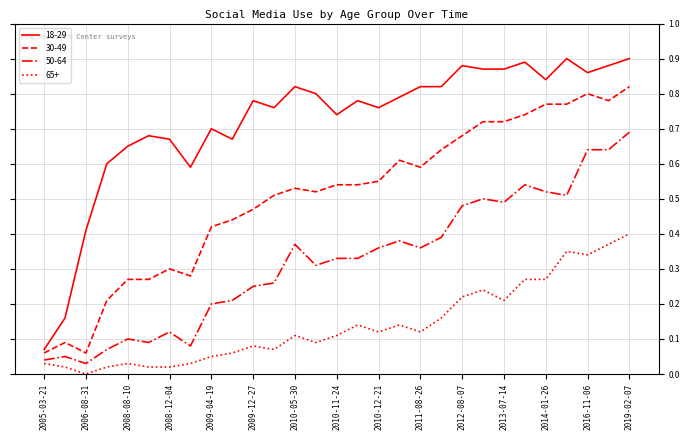

List the series in order of their peak value, lowest first.

65+, 50-64, 30-49, 18-29